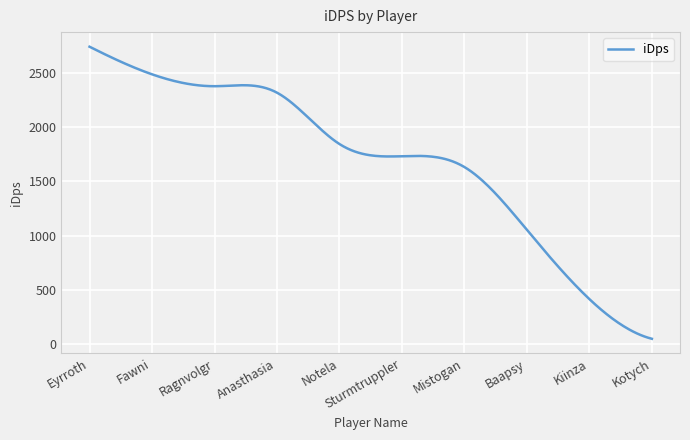

What is the average value?

1693.4